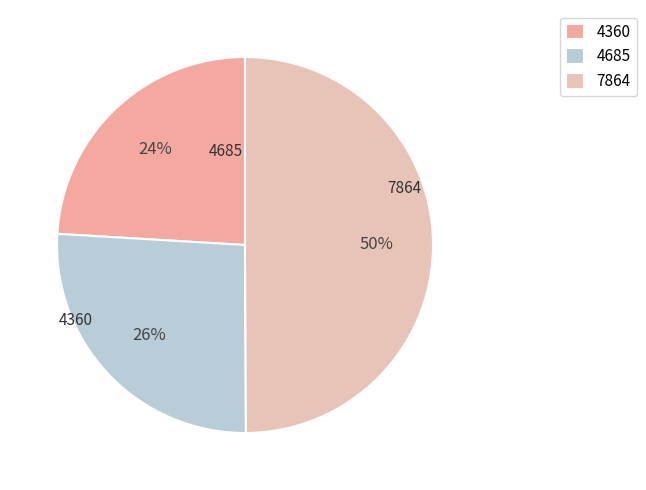

To the nearest percent, what is the average slice percentage?

33%